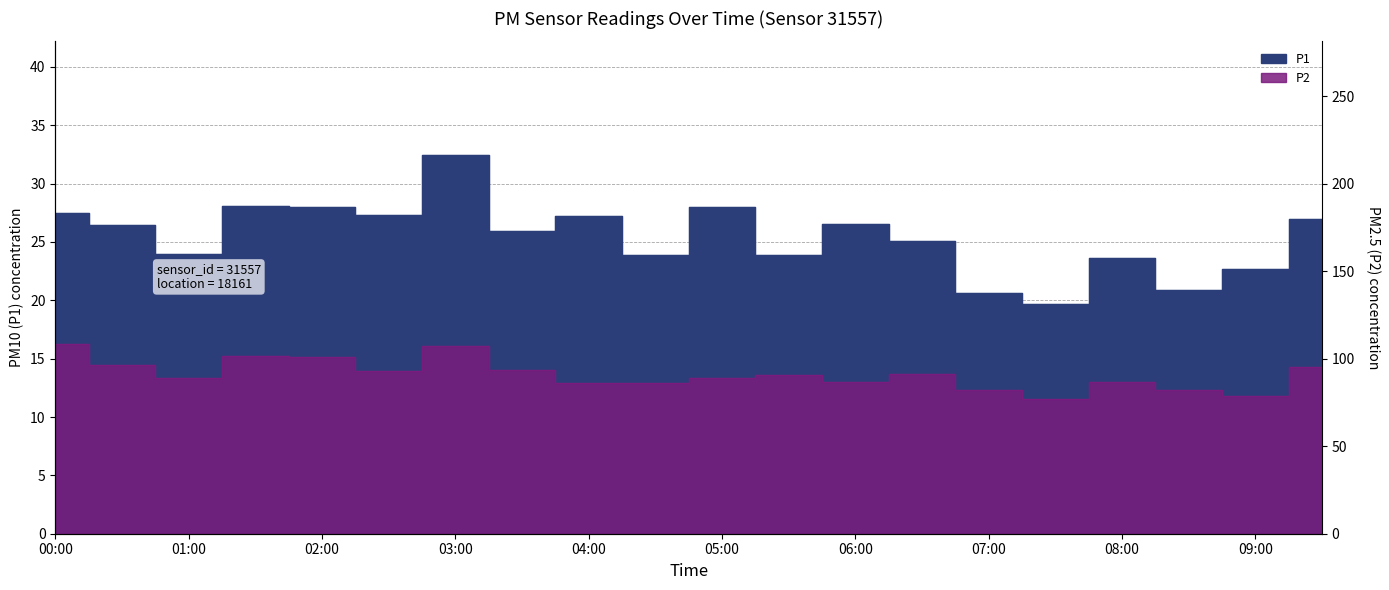

The P1 series shows 48.5 at 09:30. True or false?

False